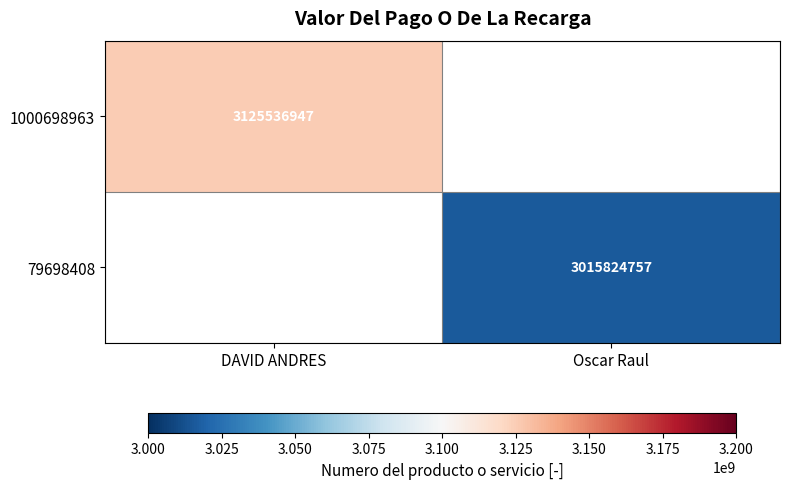

Is the value of 79698408 at Oscar Raul greater than the value of 1000698963 at DAVID ANDRES?

No